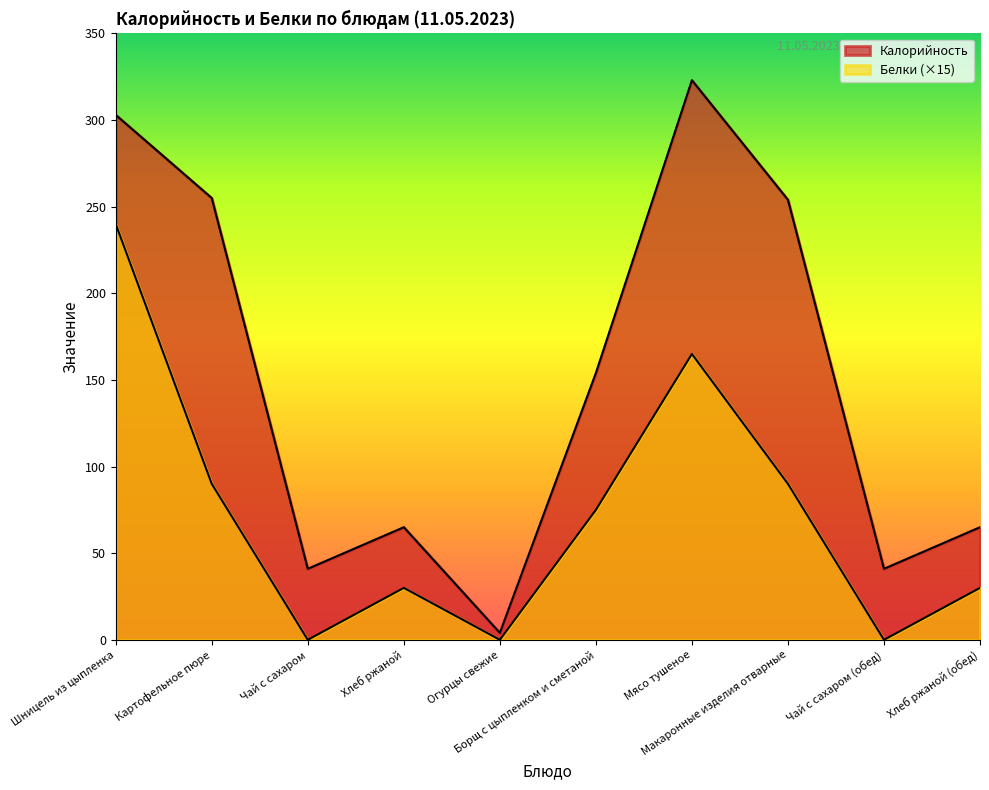

What is the sum of the Белки values at Хлеб ржаной (обед) and Чай с сахаром?

30